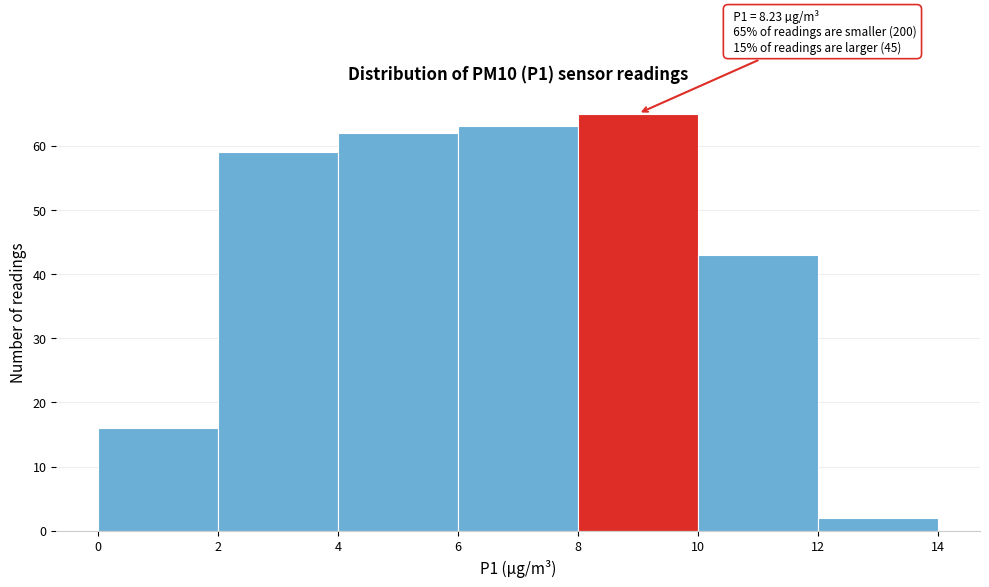

Over which range of the x-axis is the bar tallest?

8 to 10